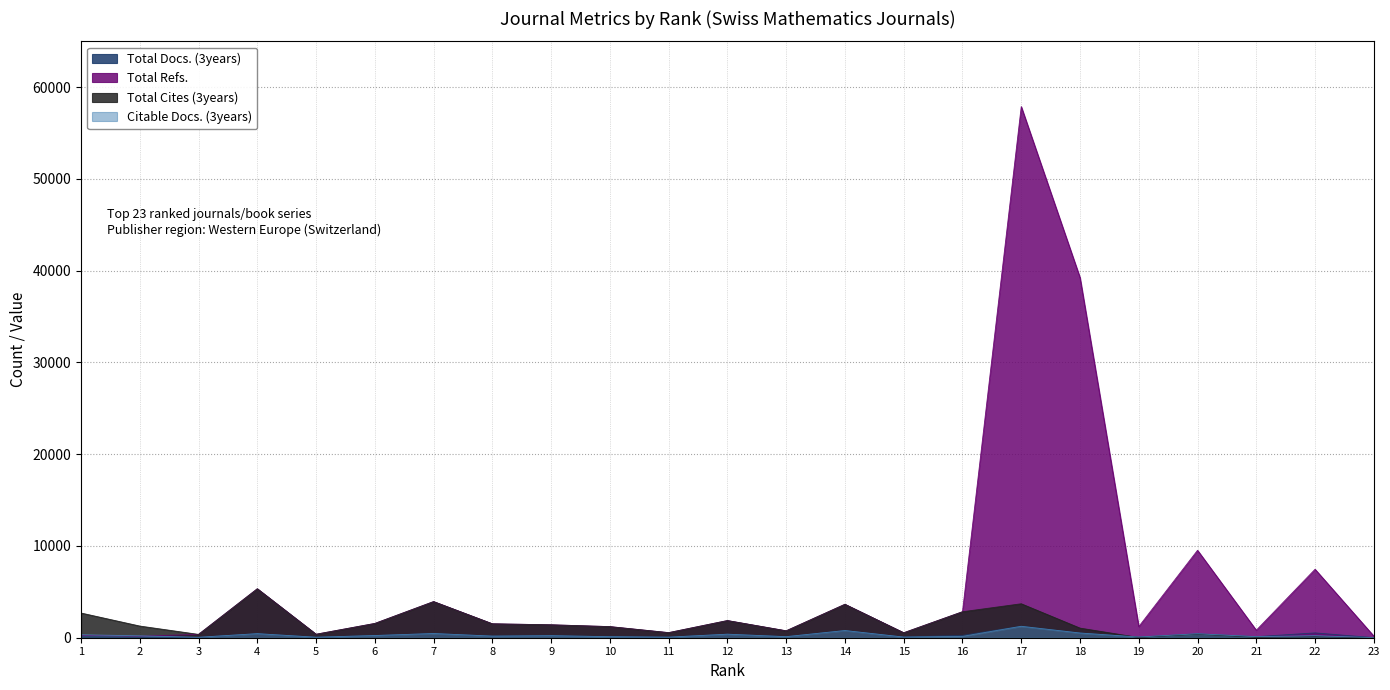

What is the maximum value for Total Docs. (3years)?

1255